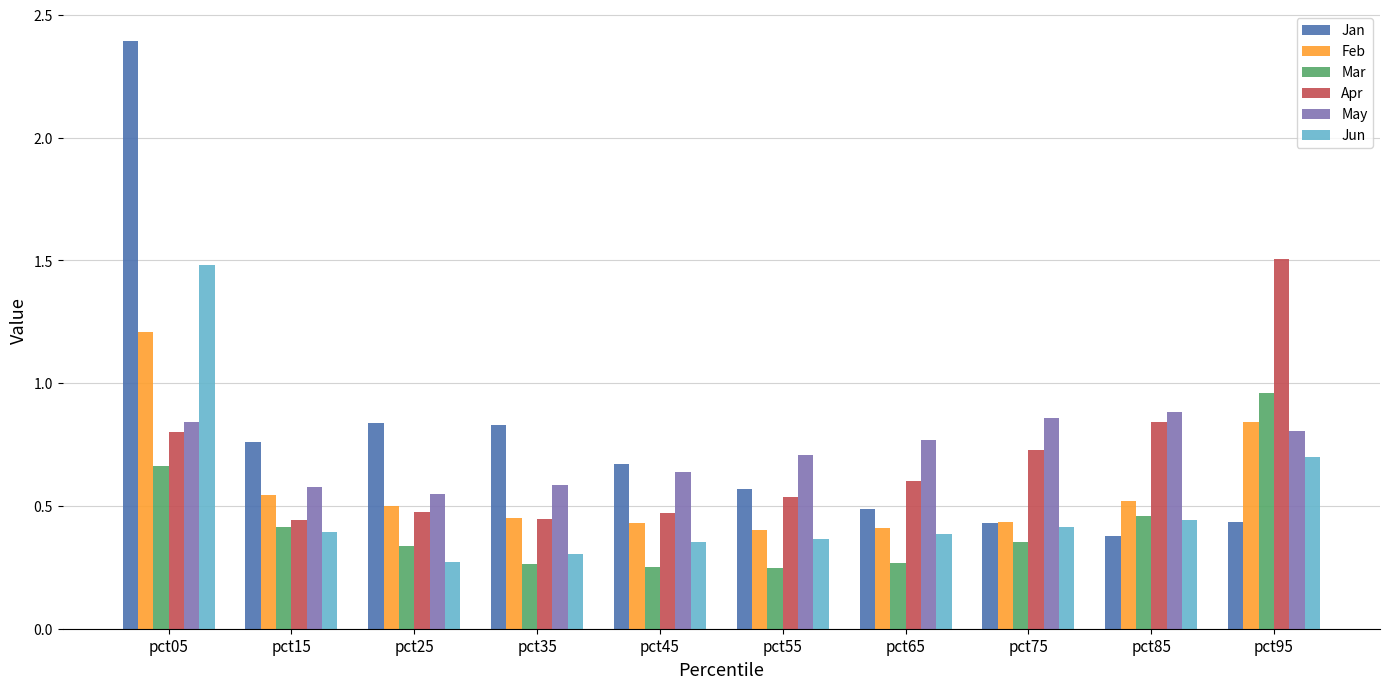

What is the value of the Jun bar at the 1st from the left?

1.5